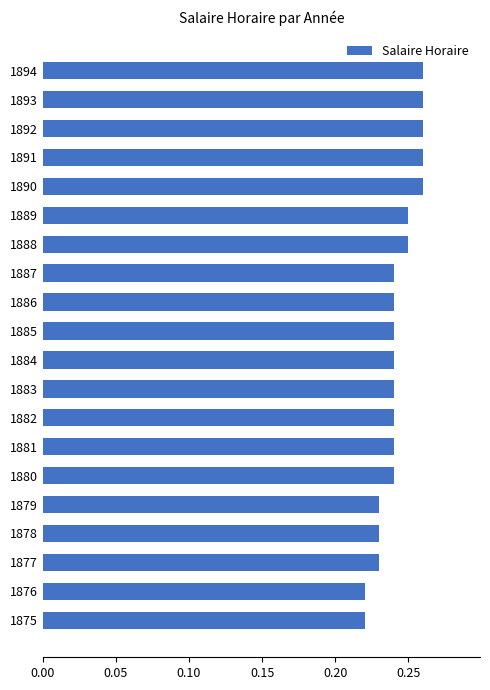

Which has a higher value, 1878 or 1893?

1893